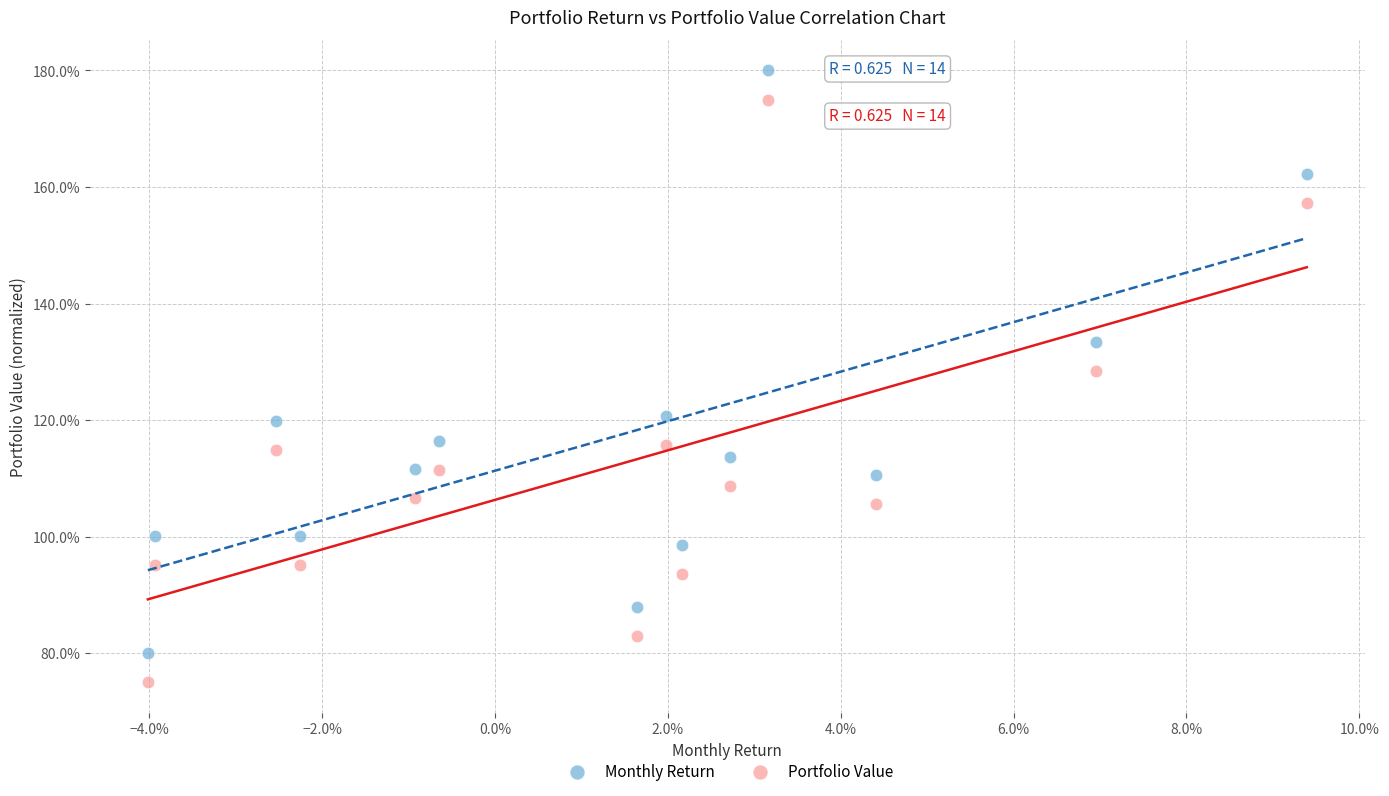

Which series reaches the maximum Y coordinate?

Monthly Return